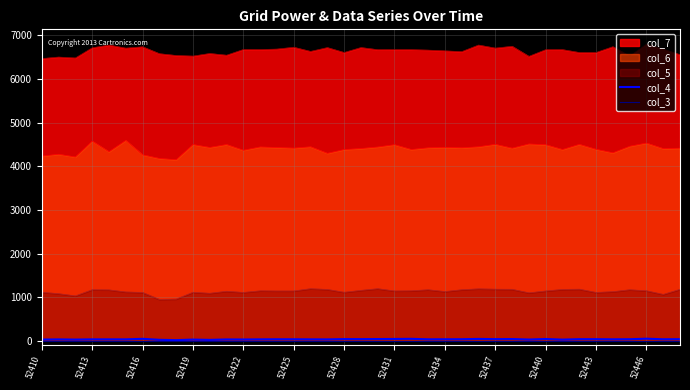

The value of col_5 at 52437 is 1182. True or false?

True